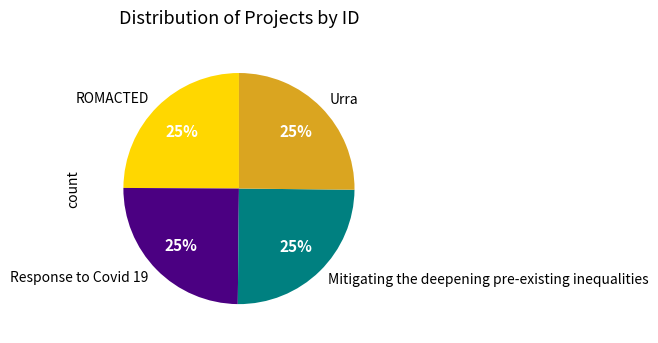

What is the ratio of the value at Mitigating the deepening pre-existing inequalities to the value at Urra?

1.0